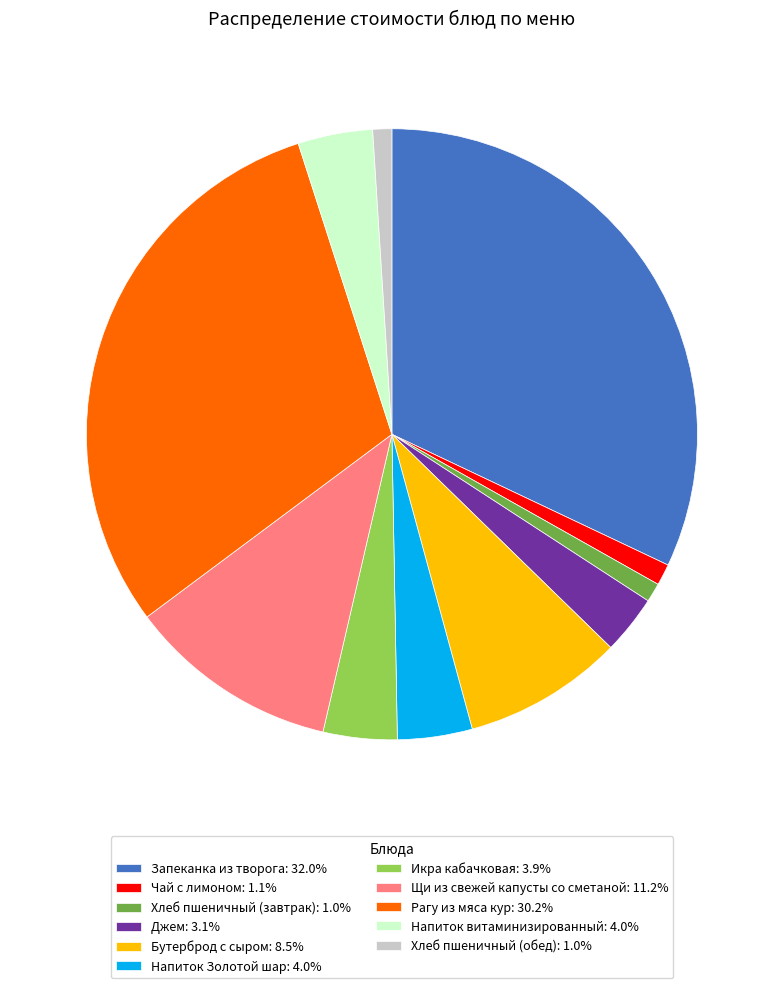

How many slices are in this pie chart?

11